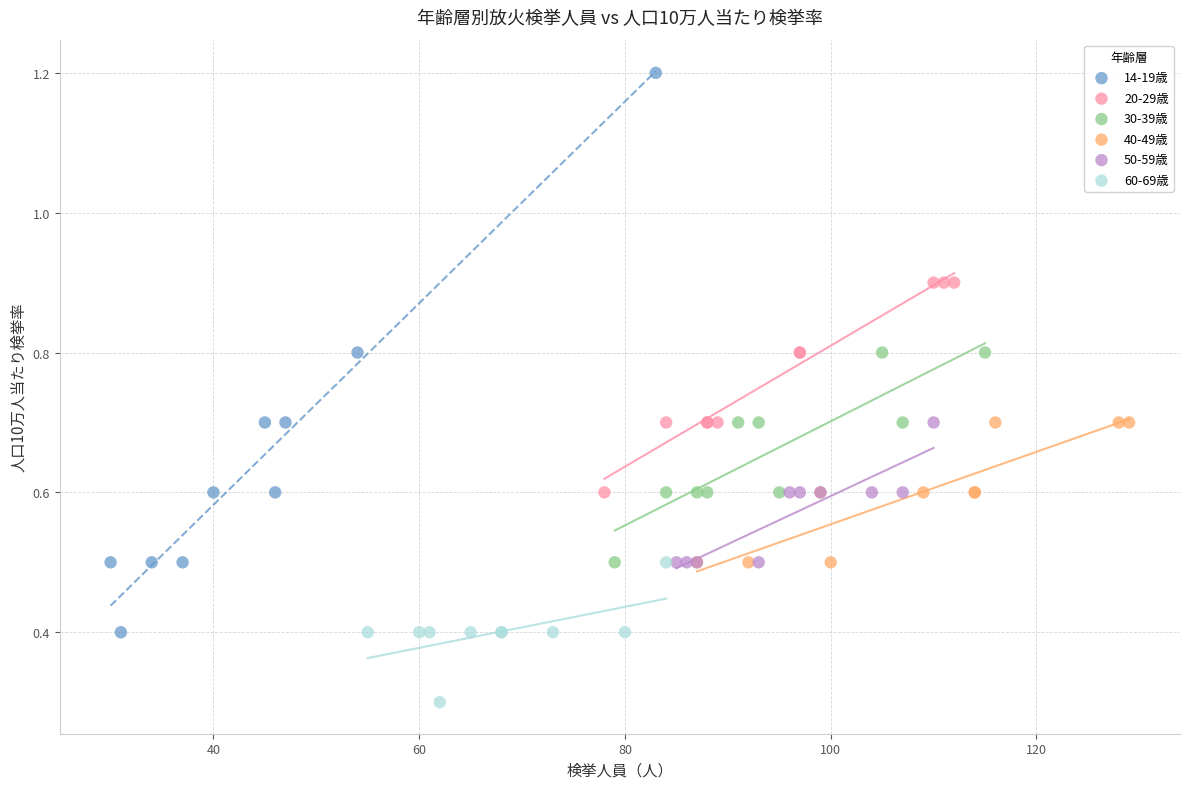

Which series has the widest spread of Y values?

14-19歳